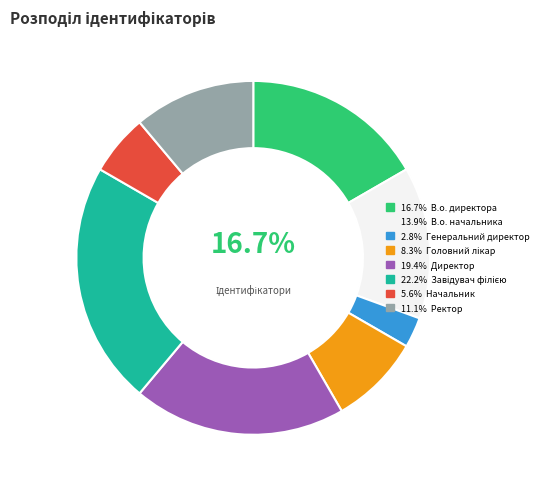

To the nearest percent, what is the difference between the largest and smallest slice percentages?

19%